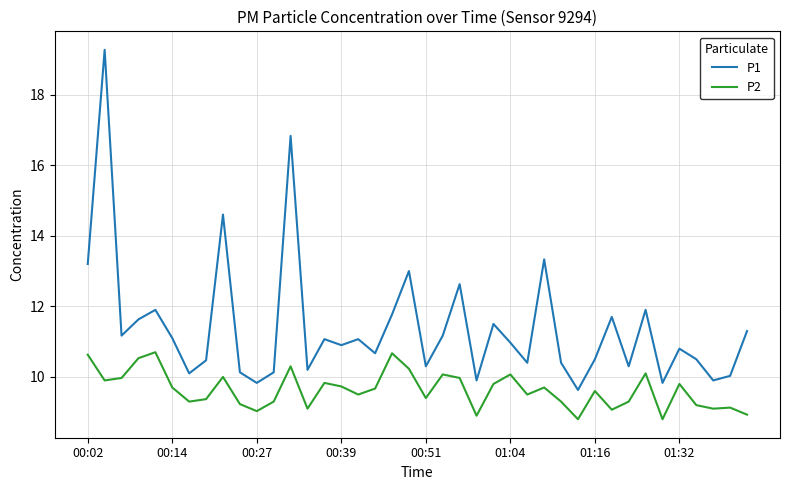

Which series has the largest range (max minus min)?

P1